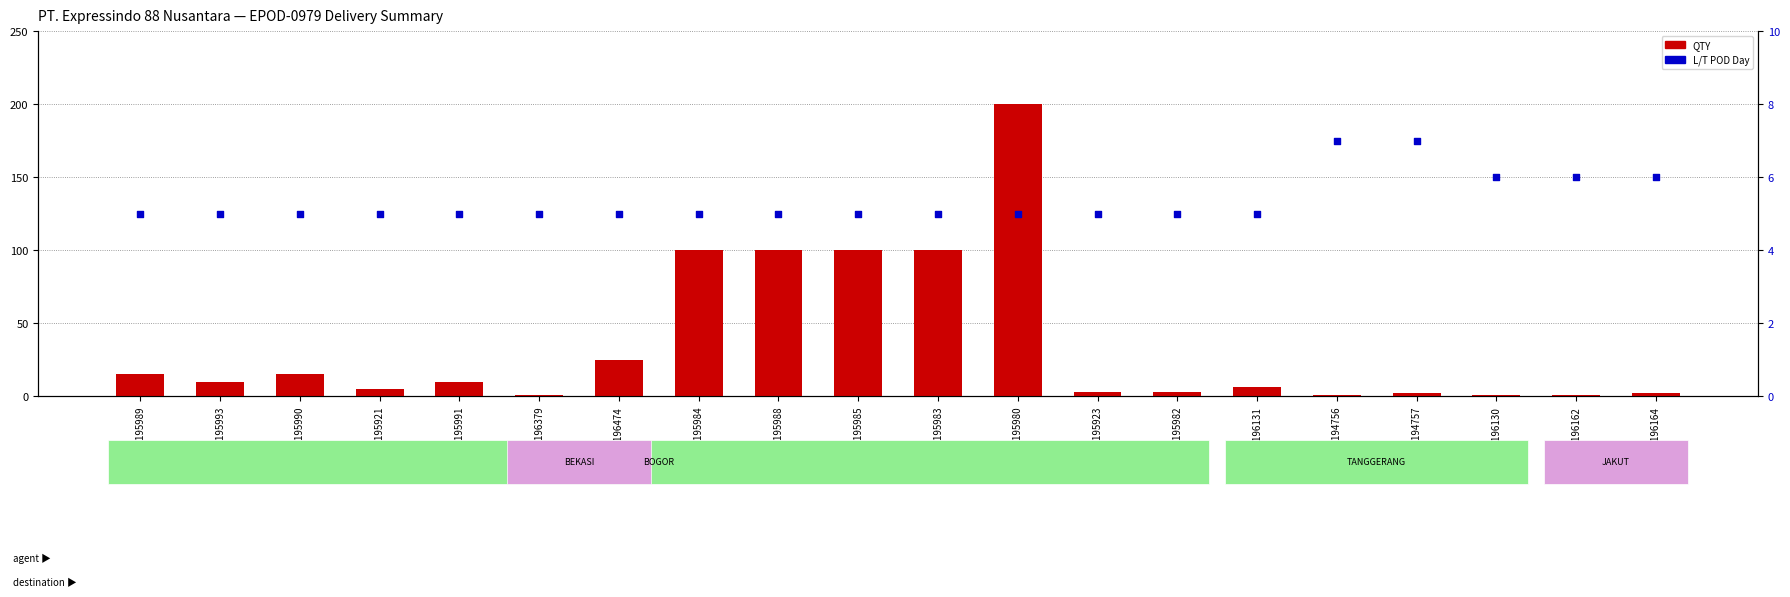

Which series reaches the maximum Y coordinate?

QTY